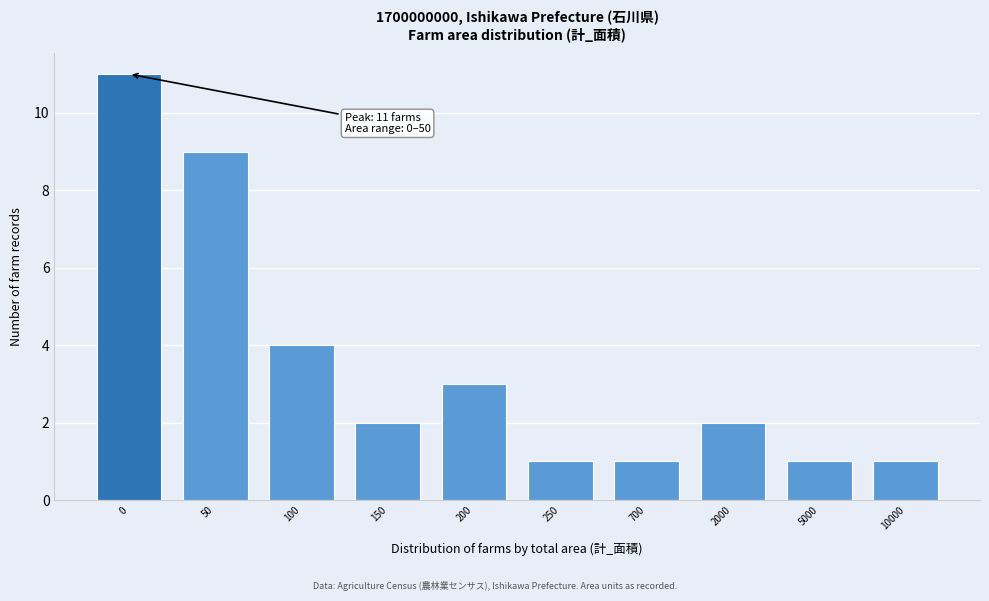

Reading right to left, list all the values displayed in this chart.

1	1	2	1	1	3	2	4	9	11